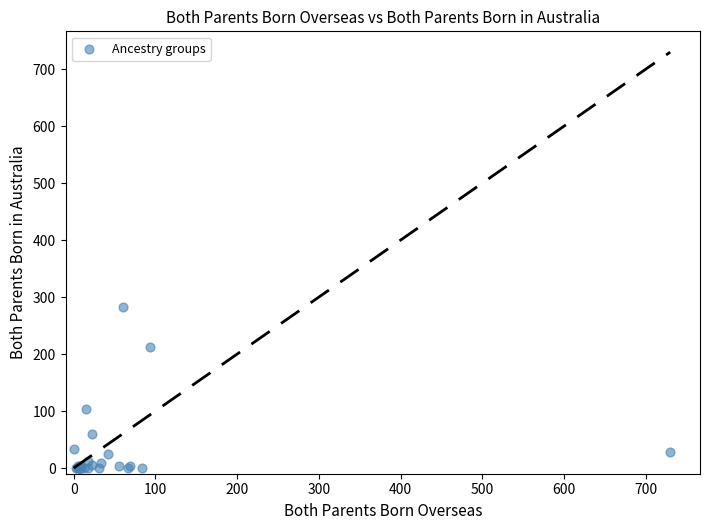

What Y value in the scatter plot is closest to 141?

104